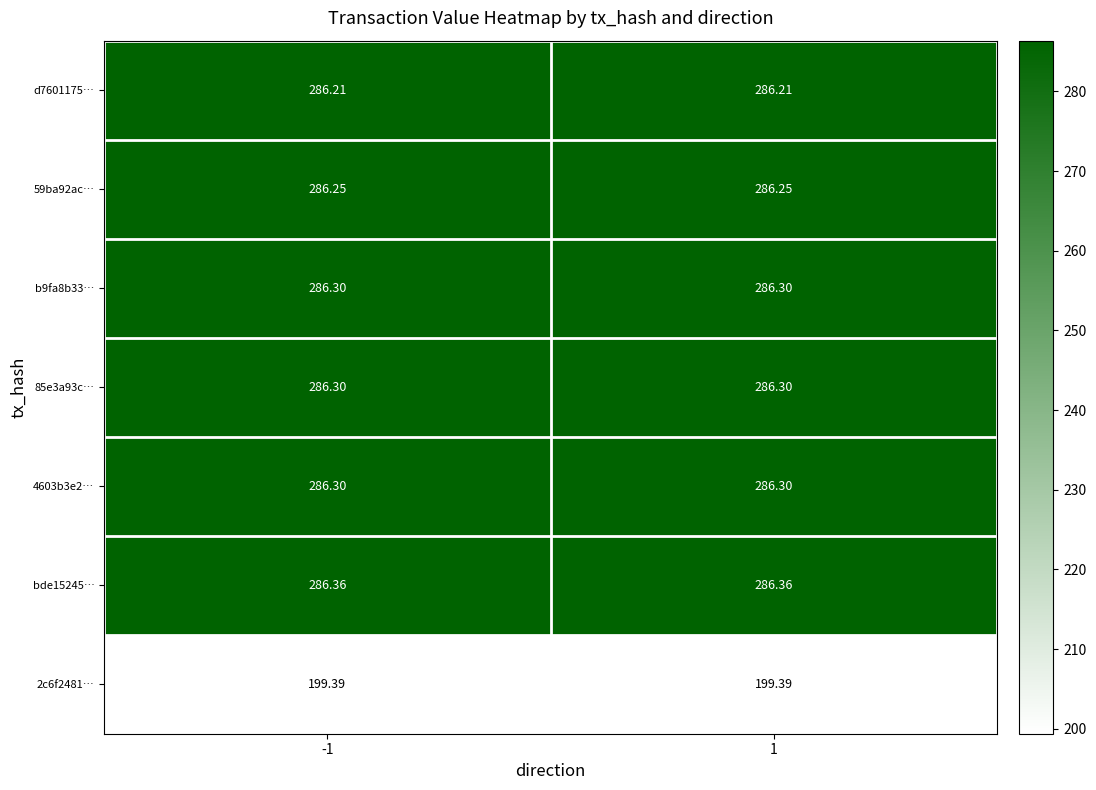

Is the value of b9fa8b33… at -1 greater than the value of bde15245… at -1?

No